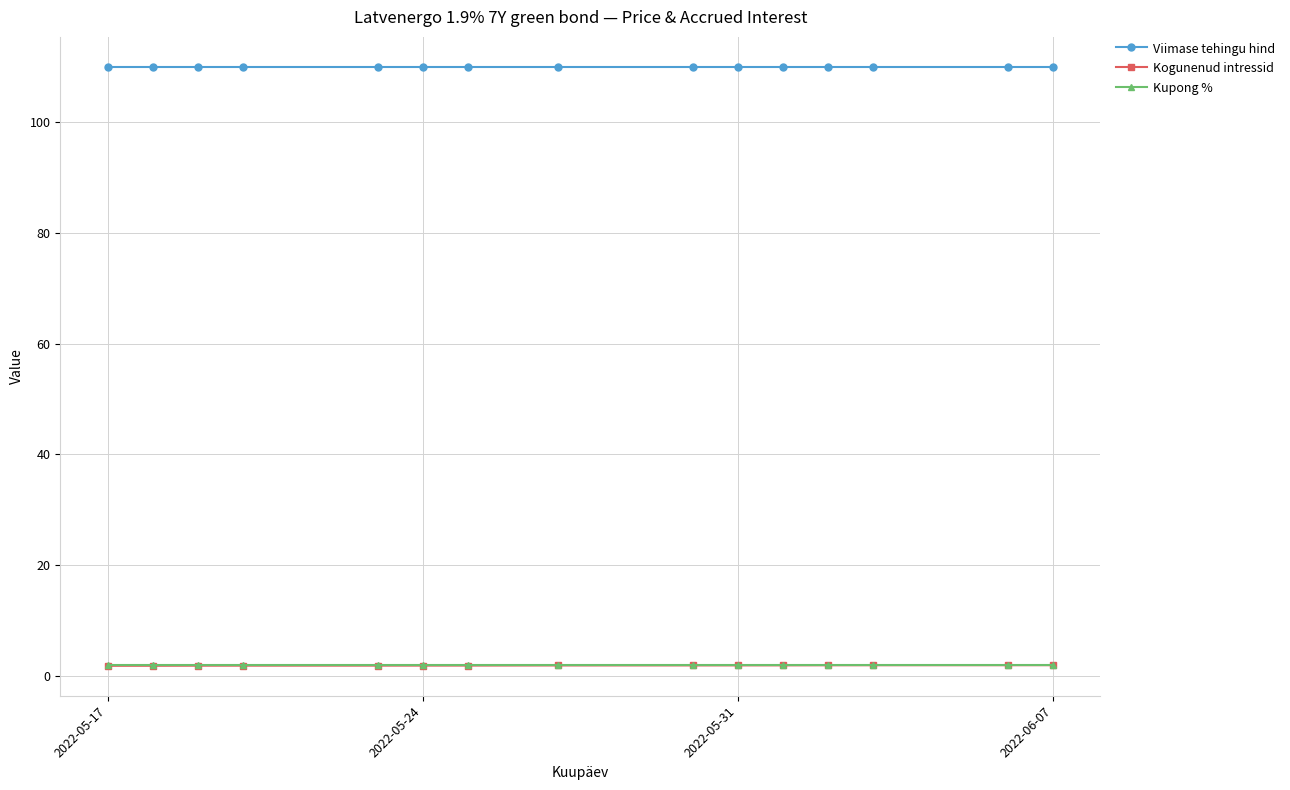

Which series has the largest total across all categories?

Viimase tehingu hind